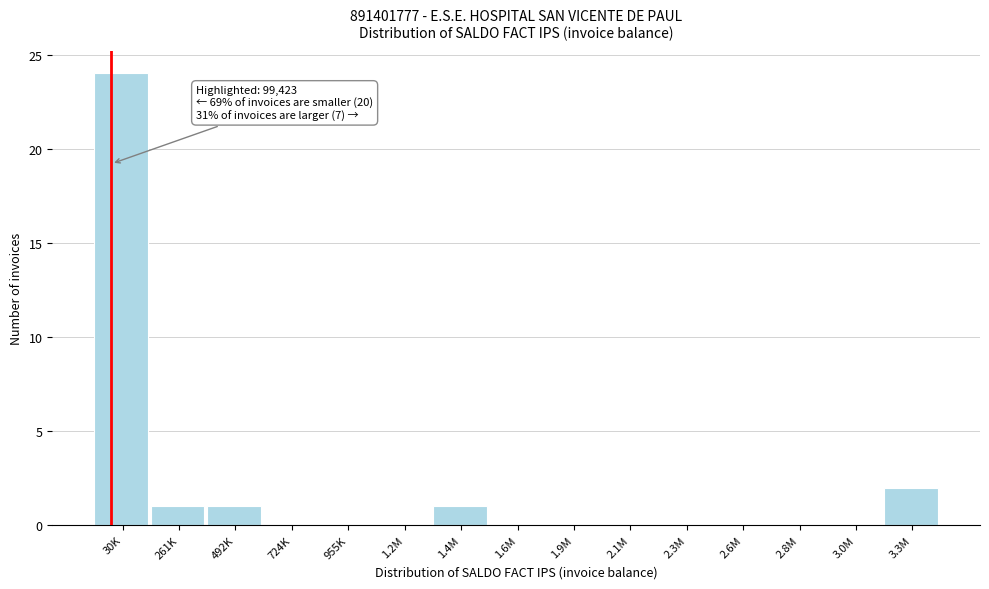

Reading left to right, what are all the values shown in this chart?

30K=24	261K=1	492K=1	724K=0	955K=0	1.2M=0	1.4M=1	1.6M=0	1.9M=0	2.1M=0	2.3M=0	2.6M=0	2.8M=0	3.0M=0	3.3M=2